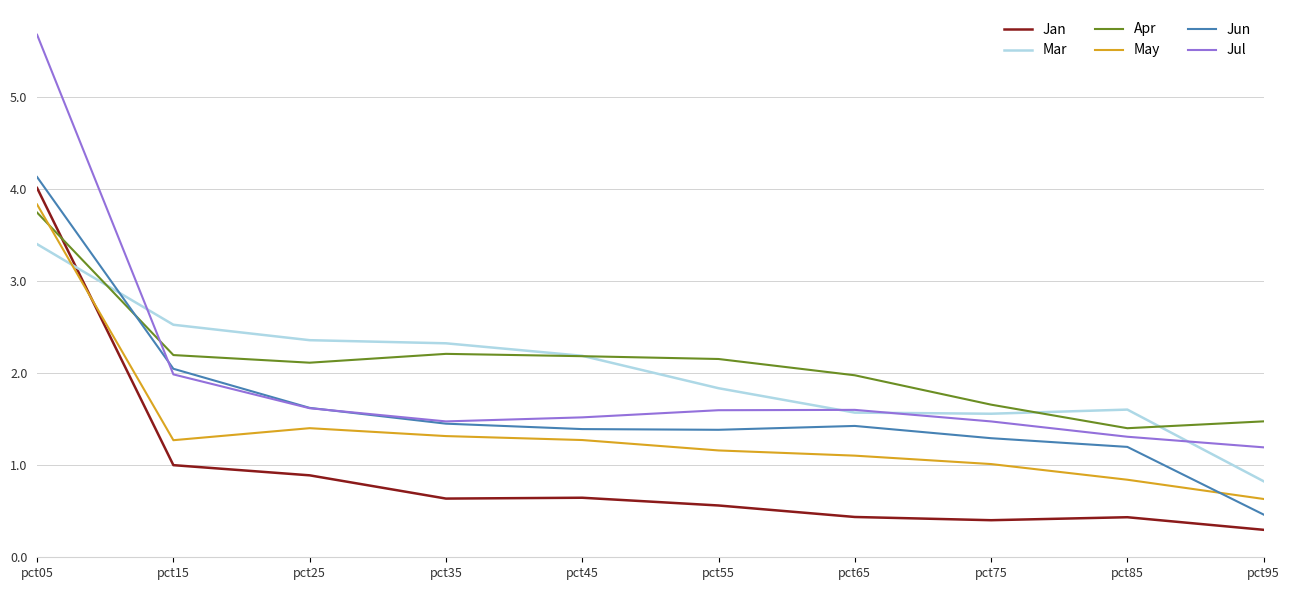

Count the number of data series in this chart.

6